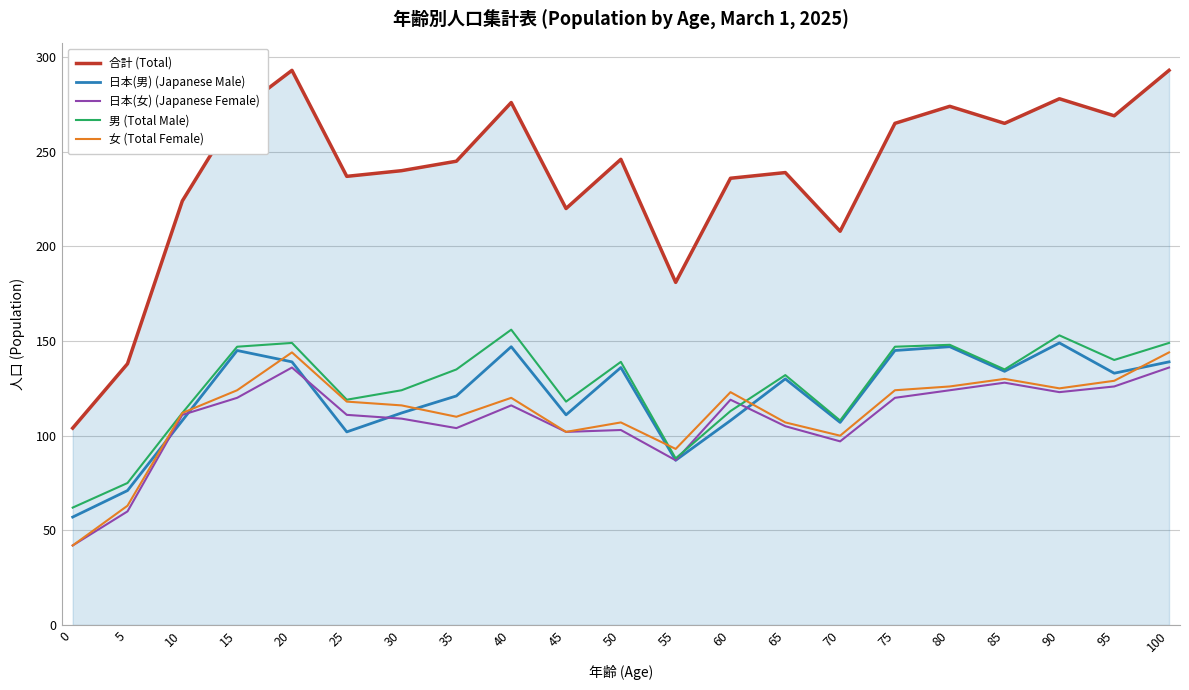

What is the difference between the maximum and second lowest values in the 日本(女) (Japanese Female) series?

76